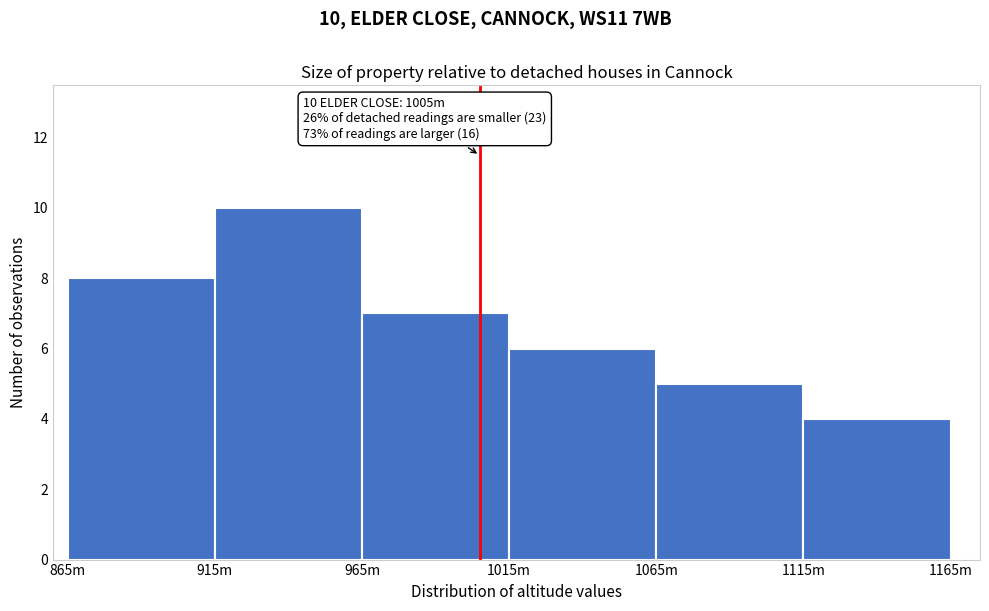

Reading right to left, transcribe all the data shown in this chart.

1115m=4	1065m=5	1015m=6	965m=7	915m=10	865m=8